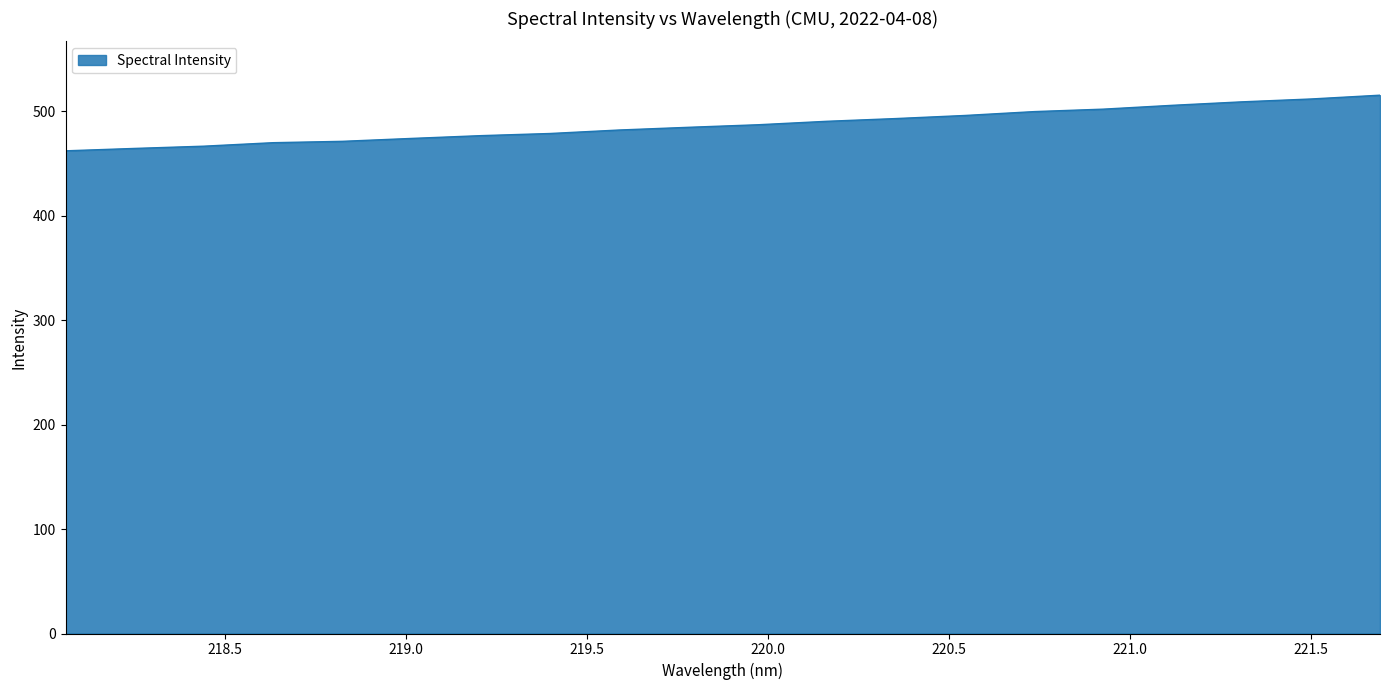

What is the minimum value shown in the chart?

462.0